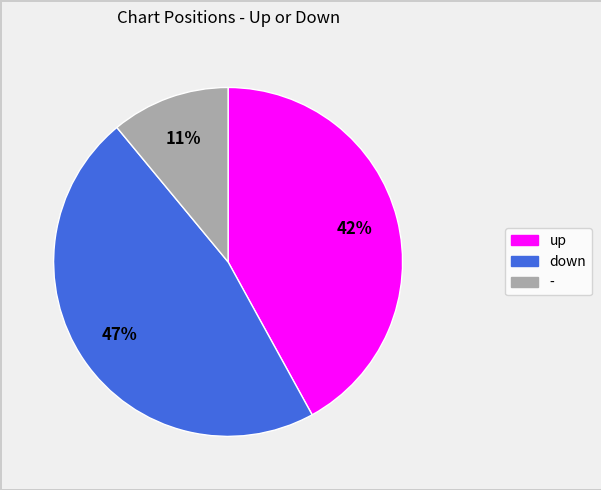

Does down represent more than half of the total?

No